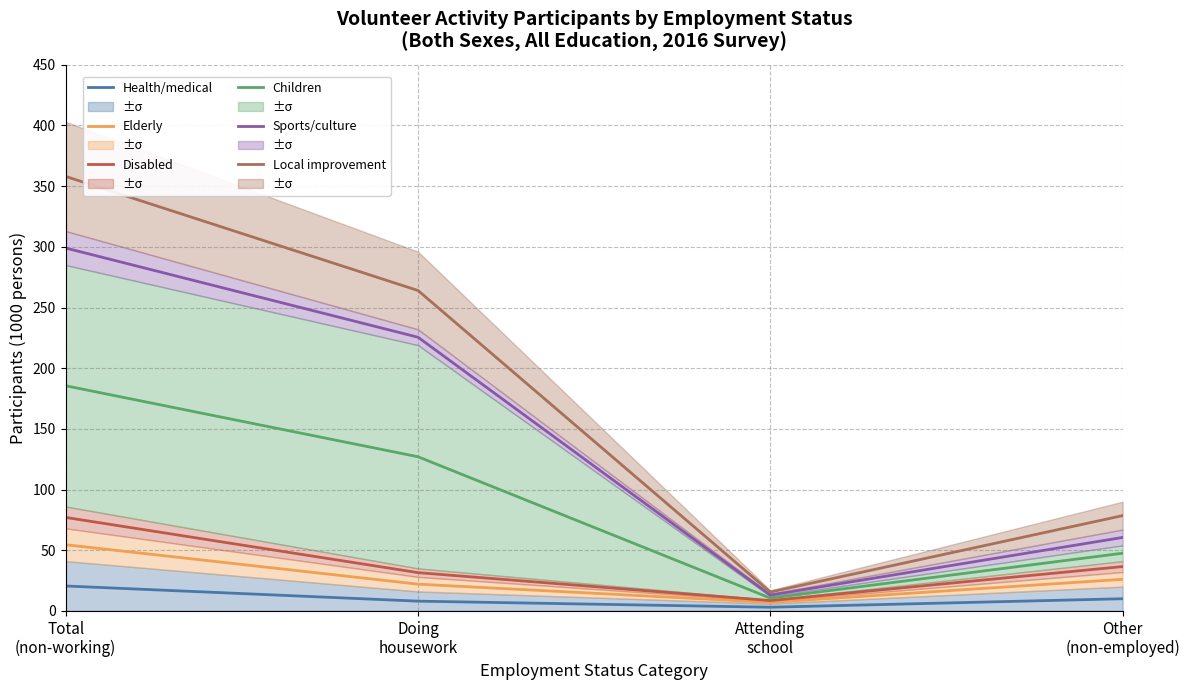

True or false: Elderly and Disabled intersect in this chart.

False